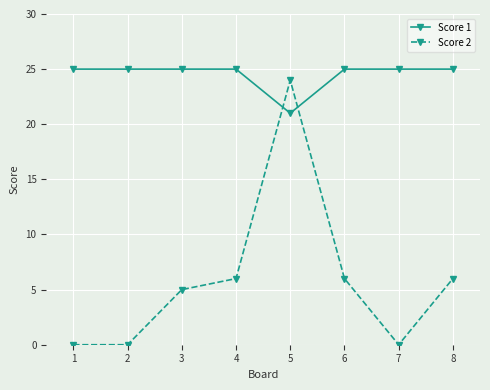

What is the difference between the highest and lowest values at 2?

25